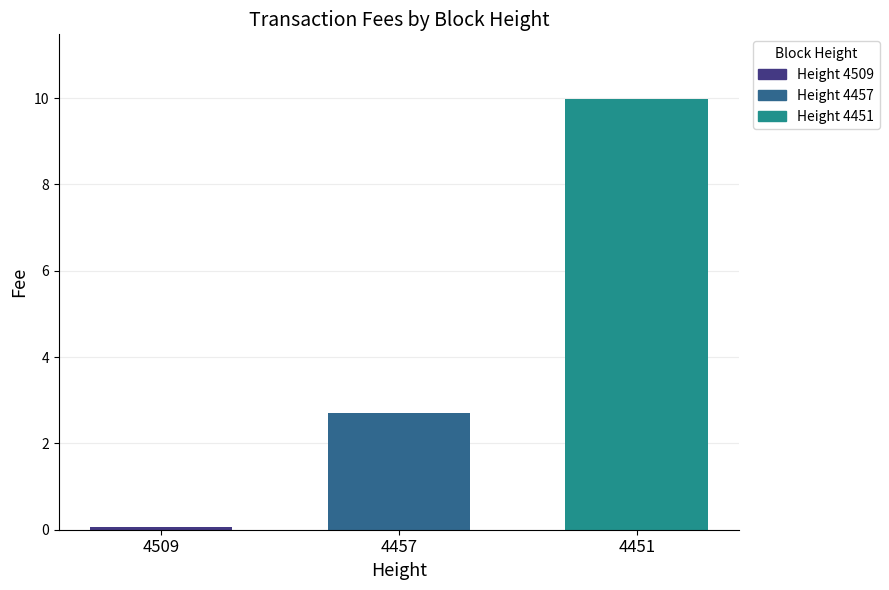

Between 4509 and 4457, which is larger?

4457